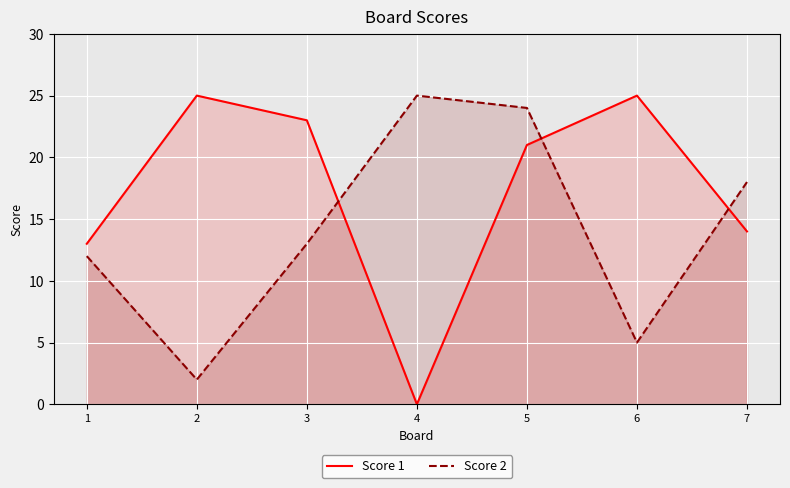

What is the difference between the maximum and minimum values in the Score 1 series?

25